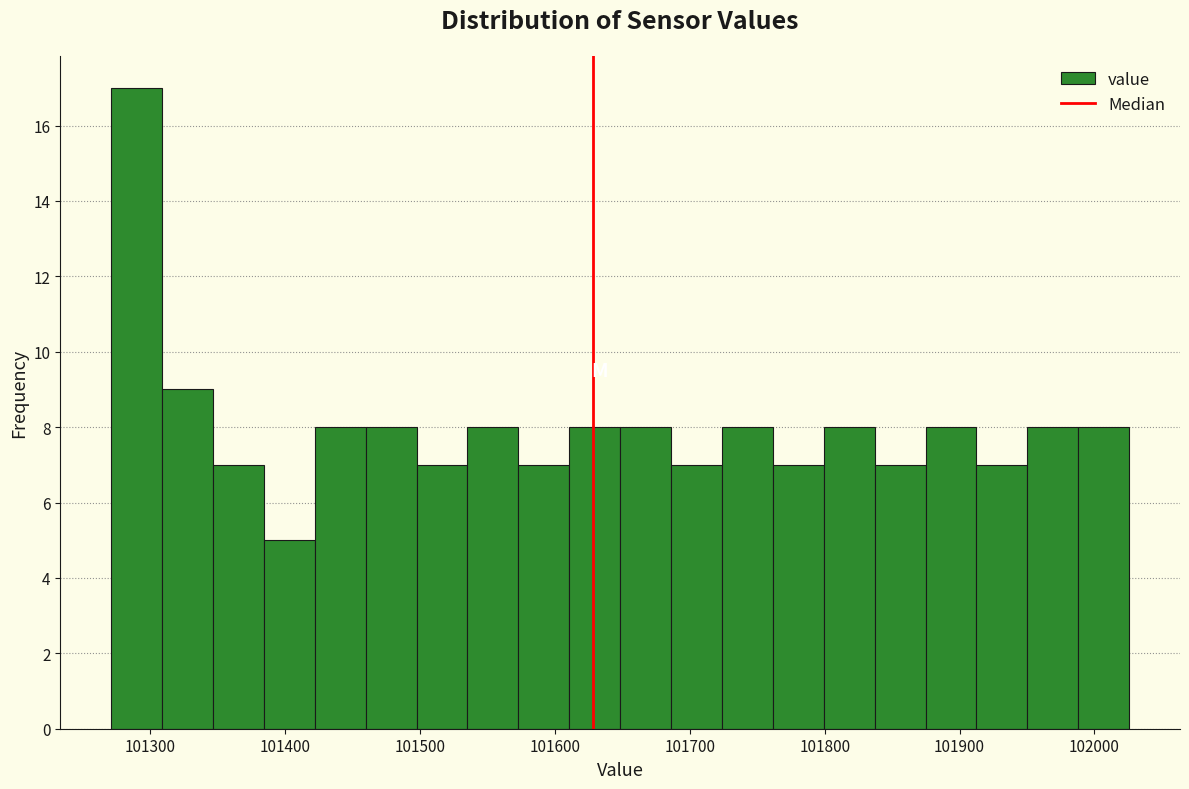

Around what value on the x-axis is the tallest bar? Give the approximate position of its centre, as read against the axis.

101290